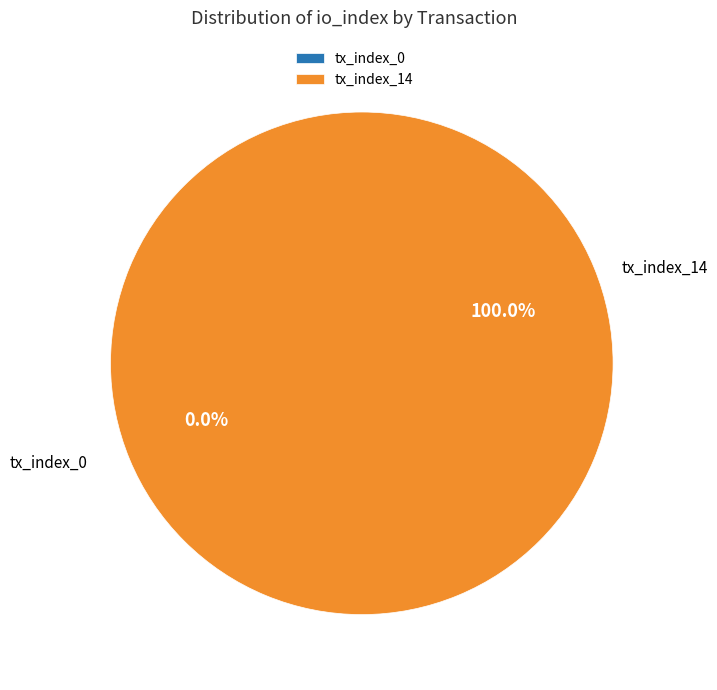

Is it true that tx_index_14 is 94% of the pie?

False